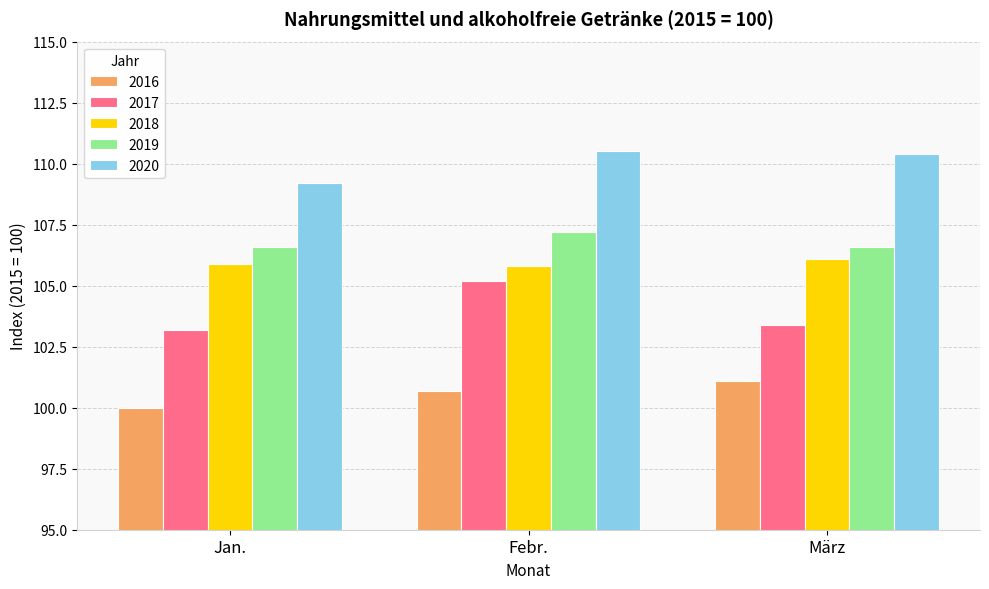

At which label does 2020 first exceed 110?

Febr.